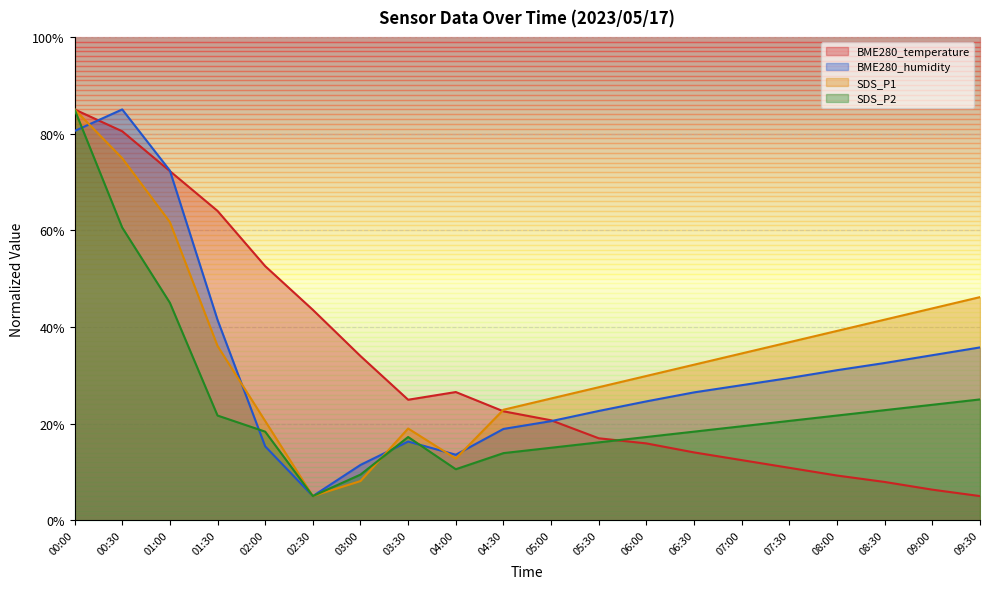

At which category does the chart reach its peak across all series?

00:00